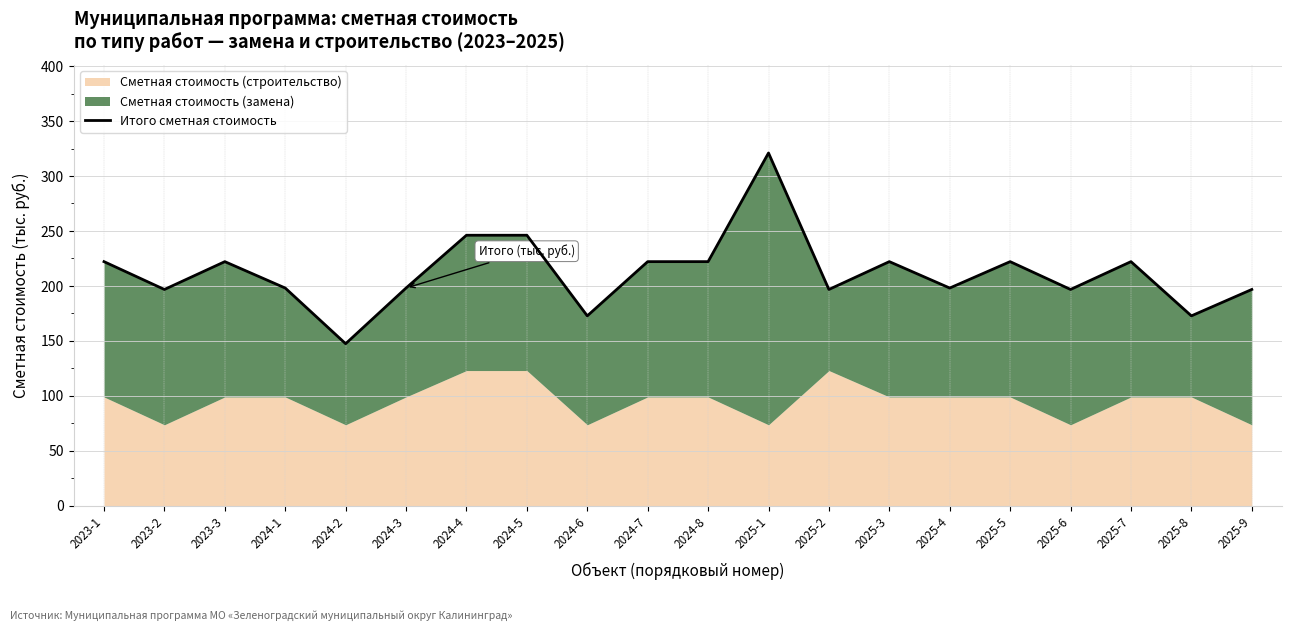

What is the label of the 9th point from the left?

2024-6